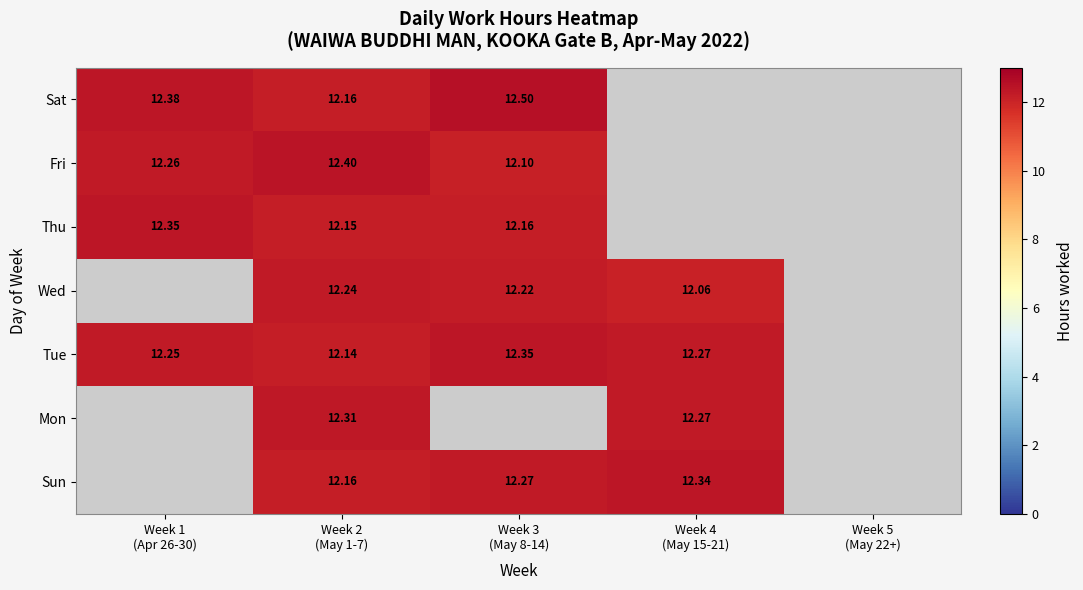

The Sat series shows 7.1 at Week 1 (Apr 26-30). True or false?

False